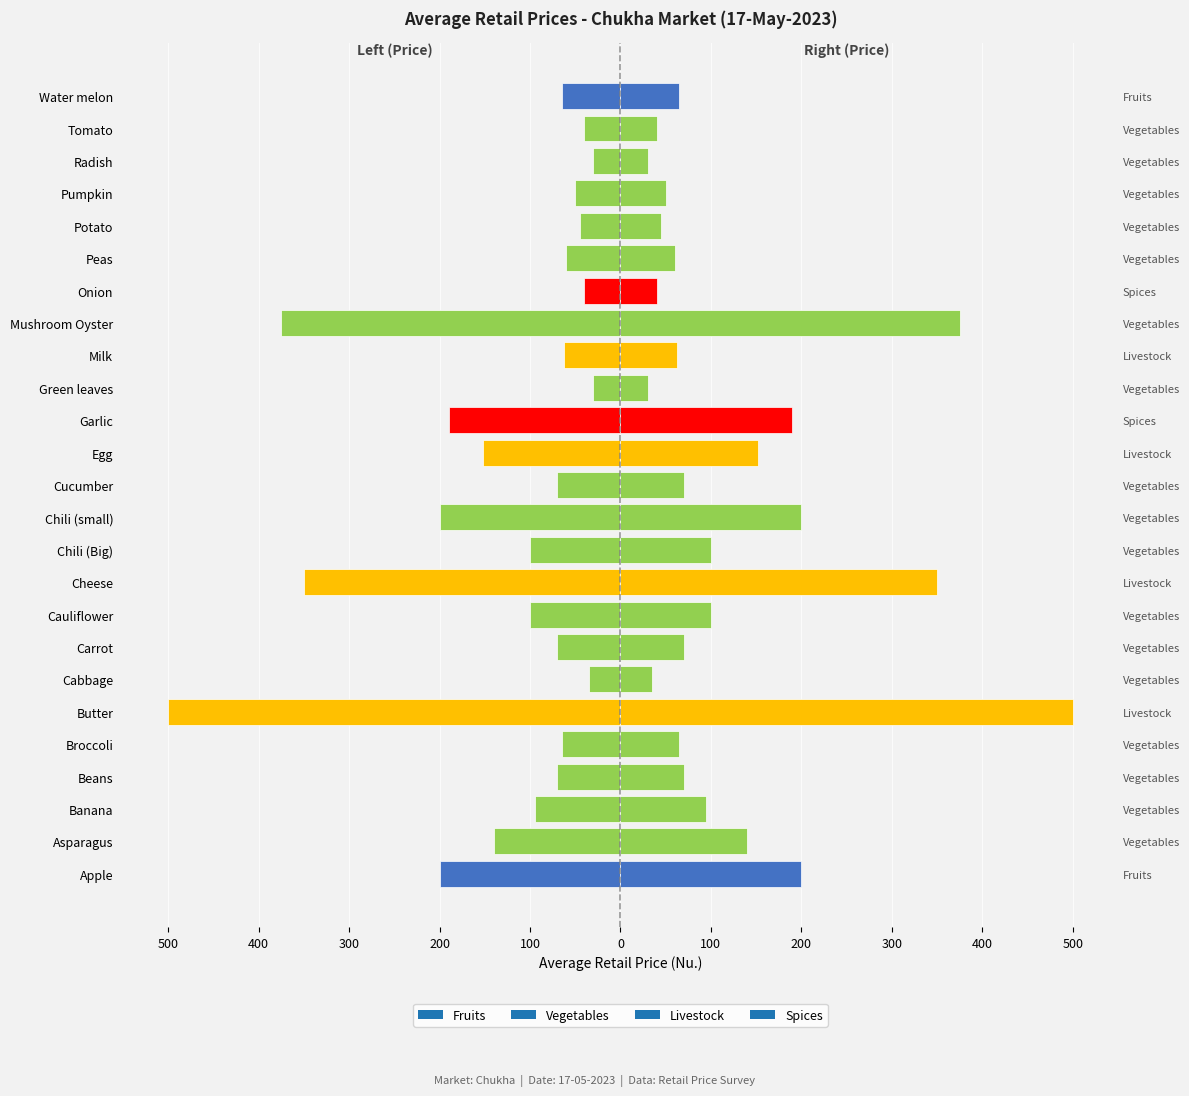

The chart shows a value of -70.0 at Beans. True or false?

True